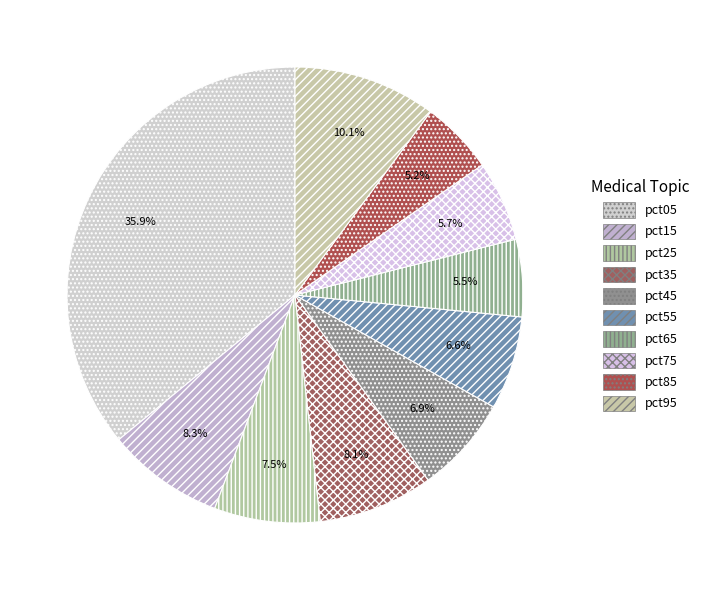

Which slice is the smallest?

pct85